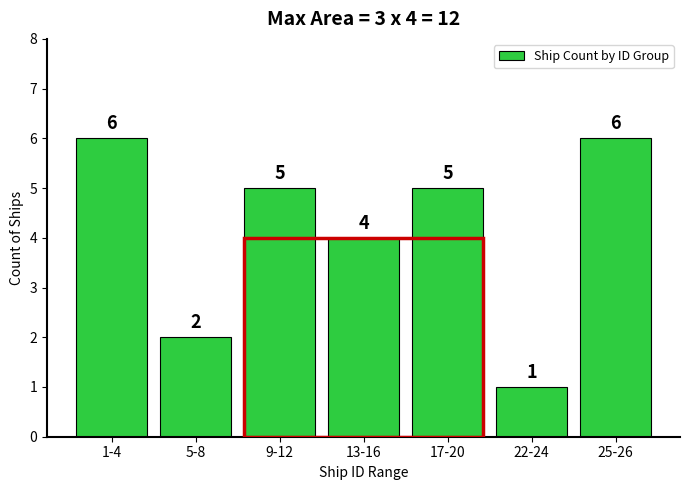

Reading right to left, transcribe all the data shown in this chart.

25-26=6	22-24=1	17-20=5	13-16=4	9-12=5	5-8=2	1-4=6